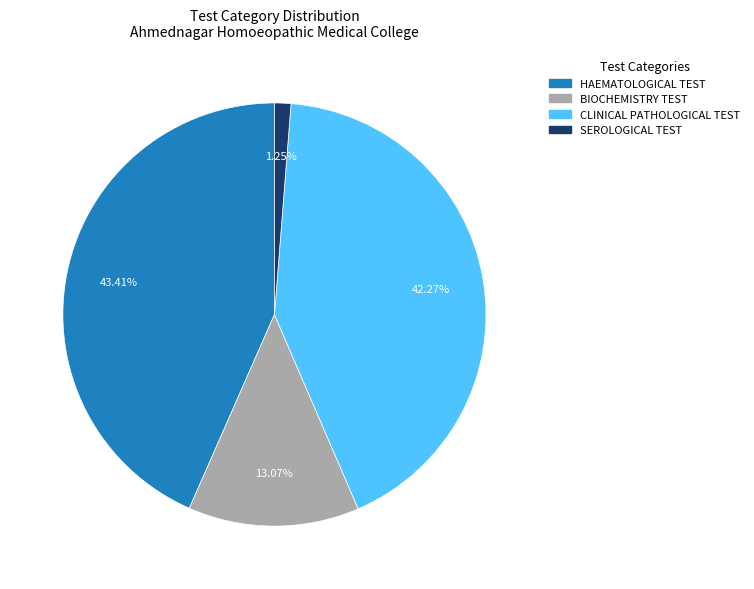

Is it true that SEROLOGICAL TEST is 10% of the pie?

False